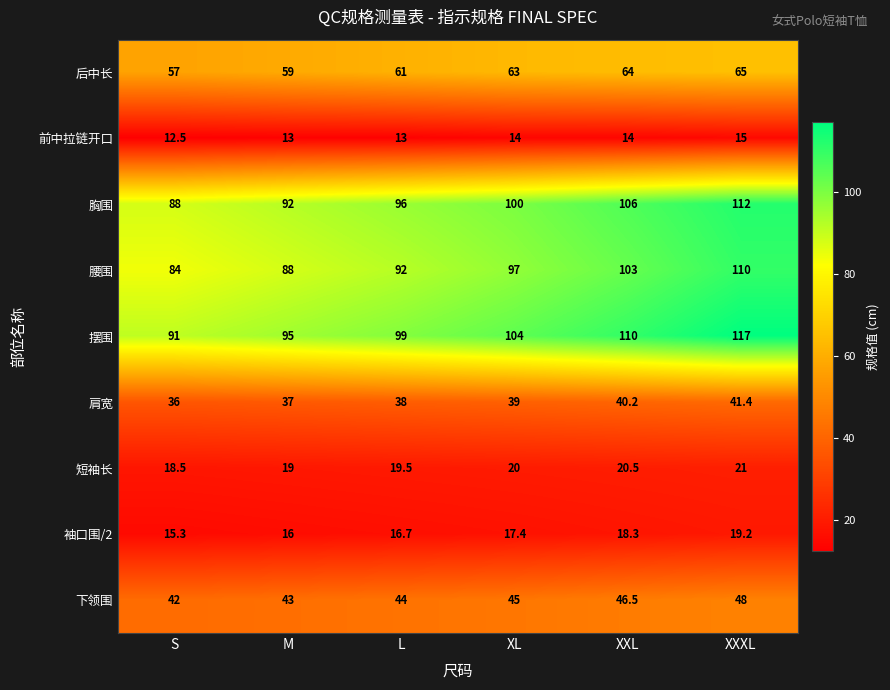

What is the difference between the highest and lowest values at XXL?

96.0